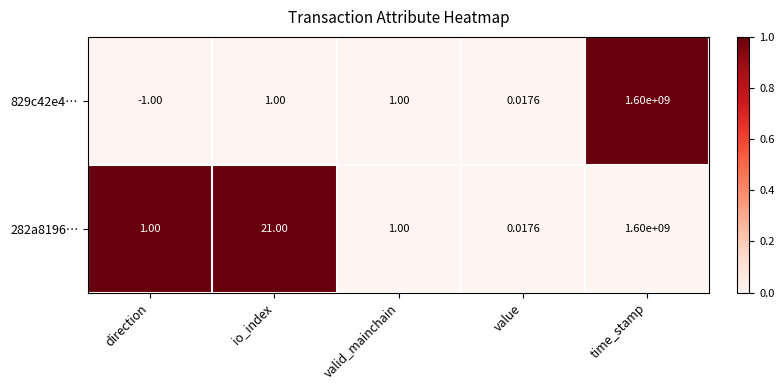

Which series has the widest spread of values?

829c42e4…